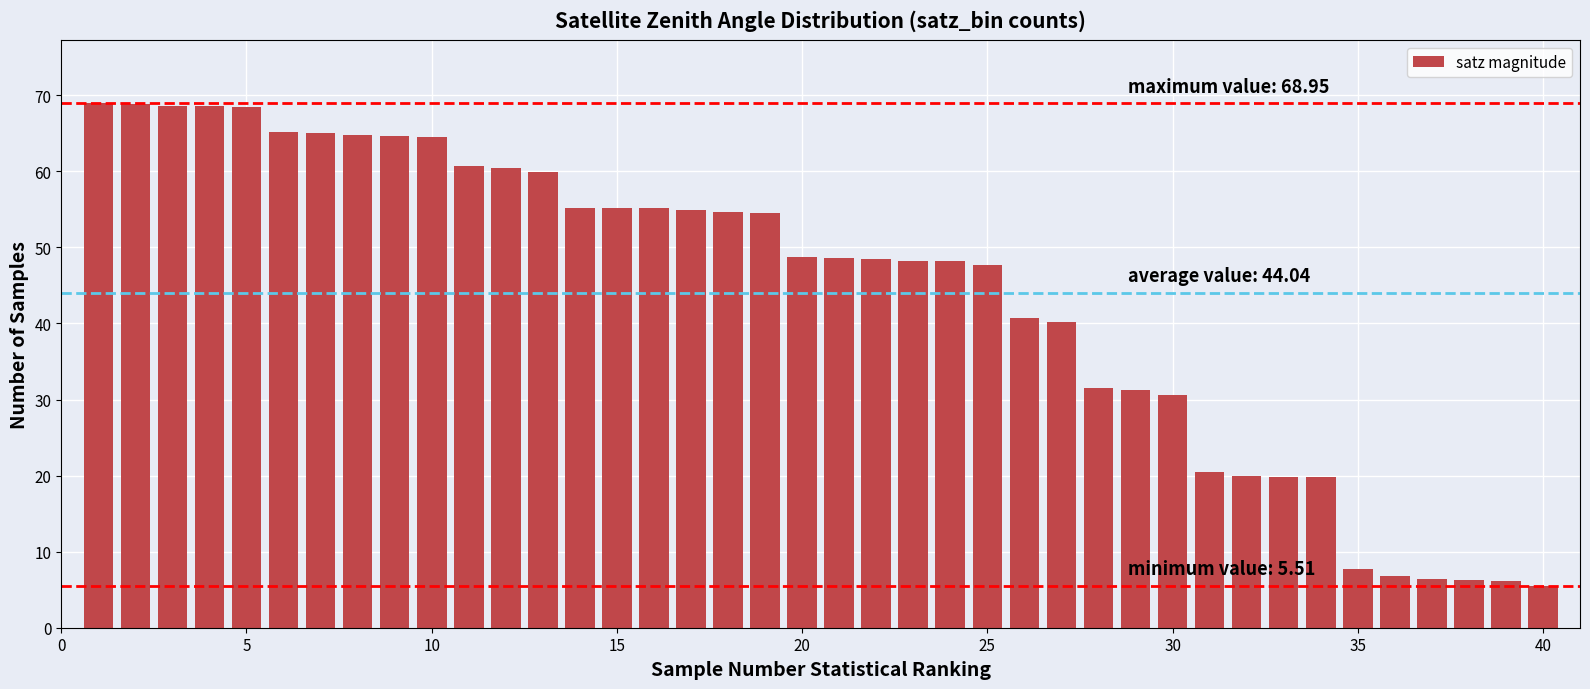

What is the value of the 13th bar from the left?

59.9